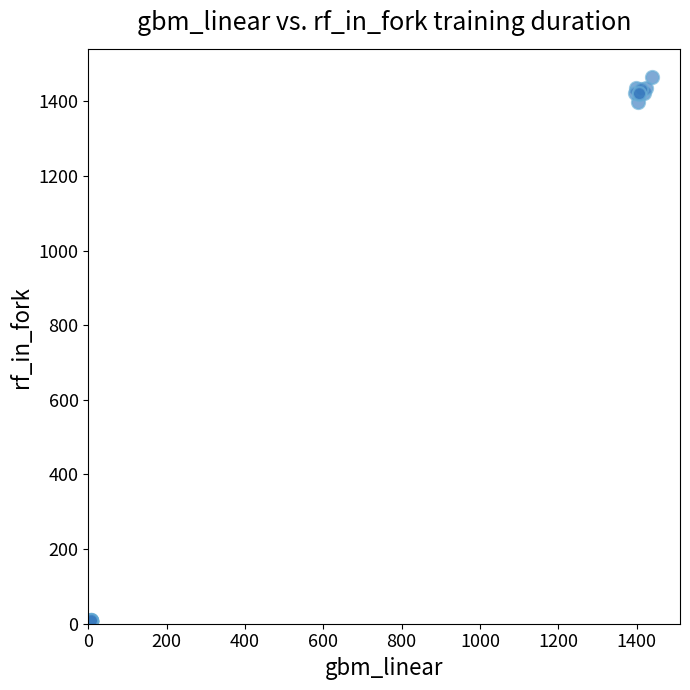

What Y value in the scatter plot is closest to 735?

1397.9